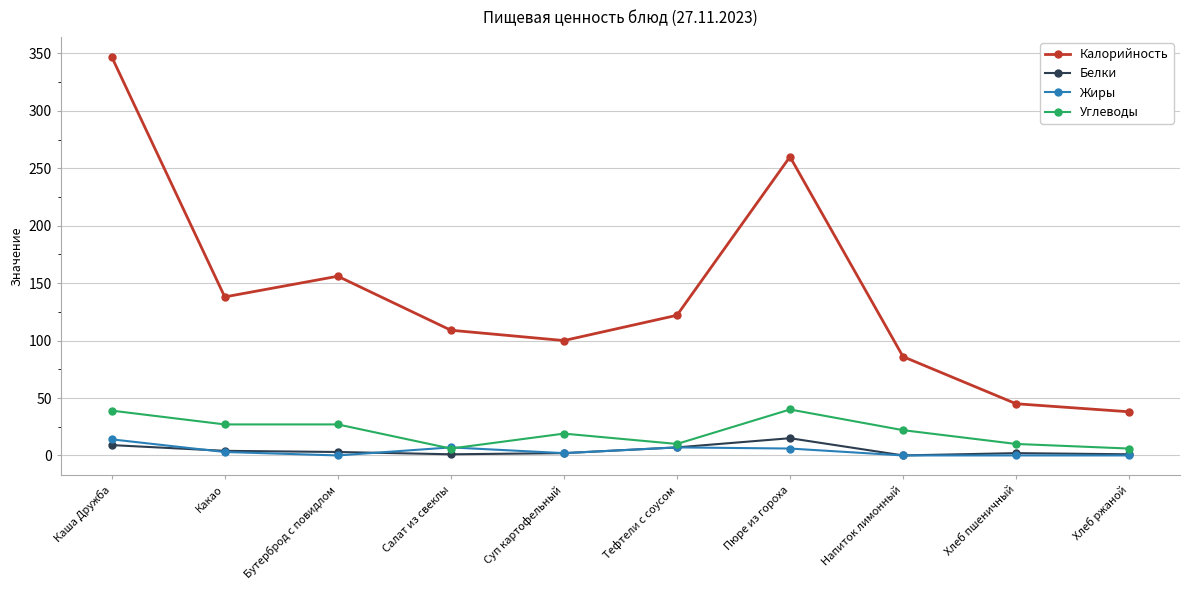

What is the label of the 1st point from the left?

Каша Дружба